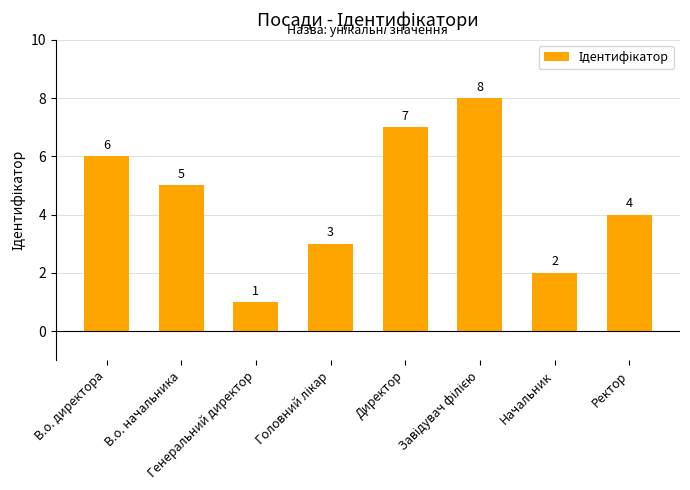

What is the value of the 4th bar from the left?

3